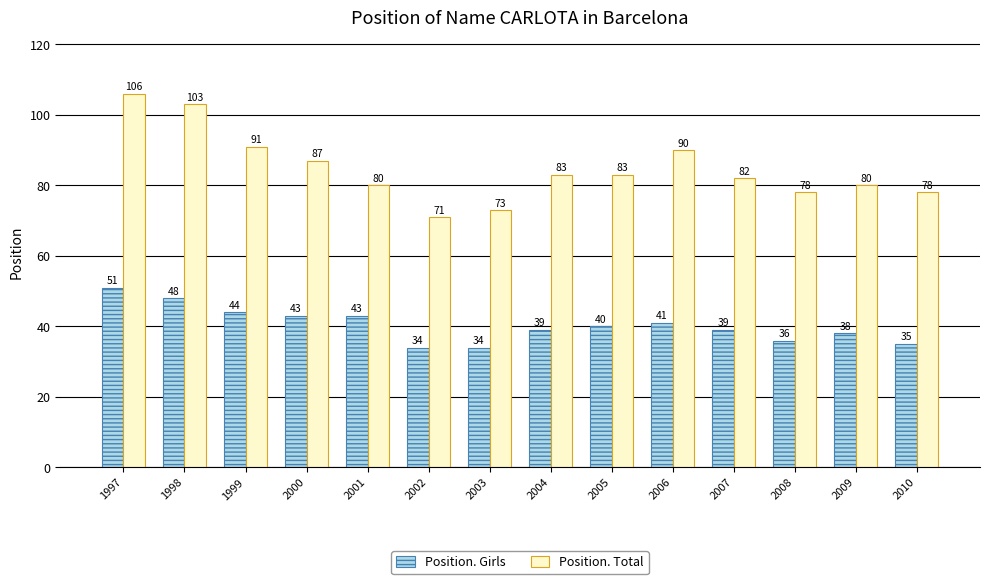

At which category is the sum across all series the highest?

1997